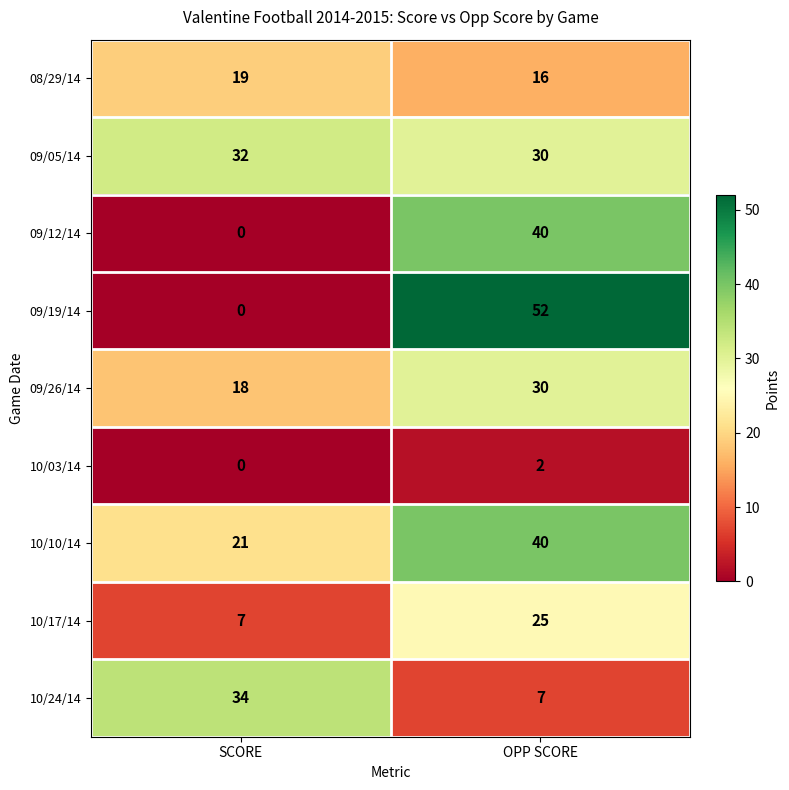

Reading right to left, extract all data points from this chart.

08/29/14: OPP SCORE=16	SCORE=19
09/05/14: OPP SCORE=30	SCORE=32
09/12/14: OPP SCORE=40	SCORE=0
09/19/14: OPP SCORE=52	SCORE=0
09/26/14: OPP SCORE=30	SCORE=18
10/03/14: OPP SCORE=2	SCORE=0
10/10/14: OPP SCORE=40	SCORE=21
10/17/14: OPP SCORE=25	SCORE=7
10/24/14: OPP SCORE=7	SCORE=34